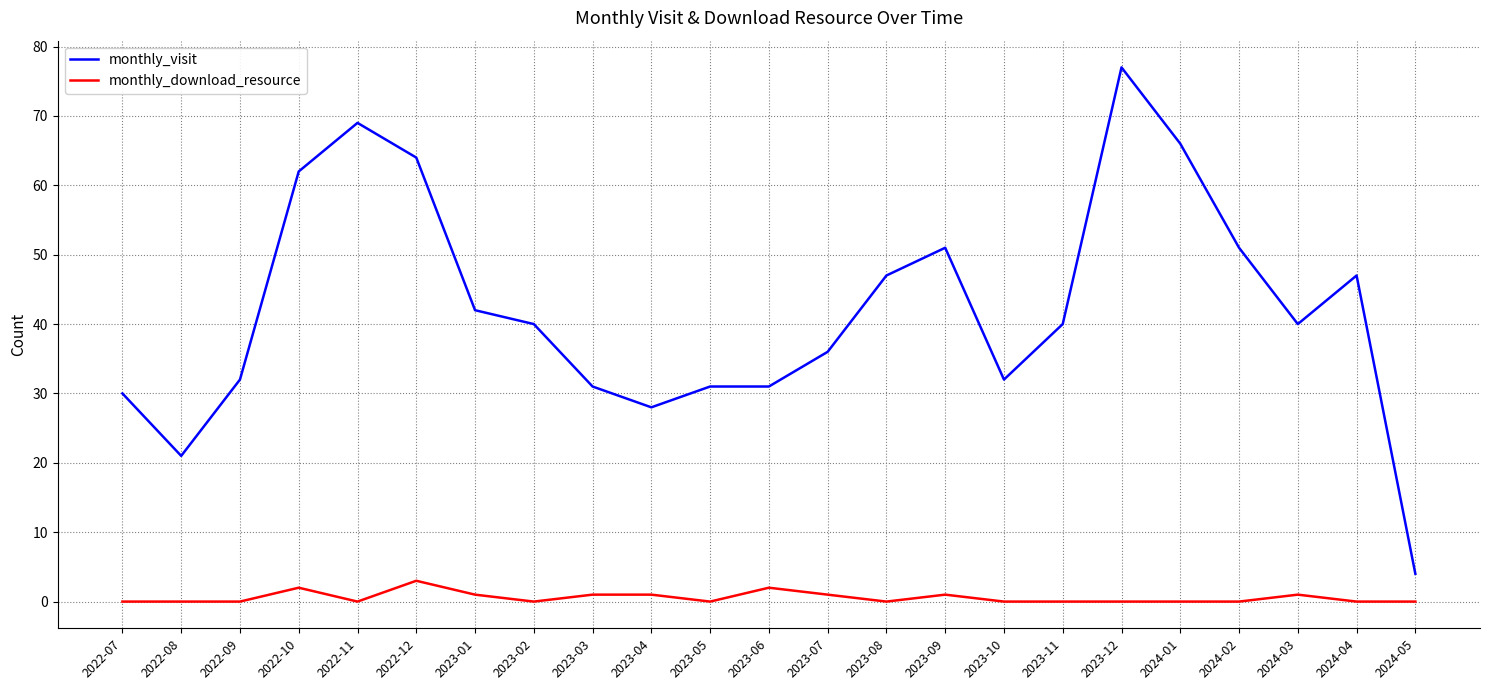

At which category is the sum across all series the highest?

2023-12